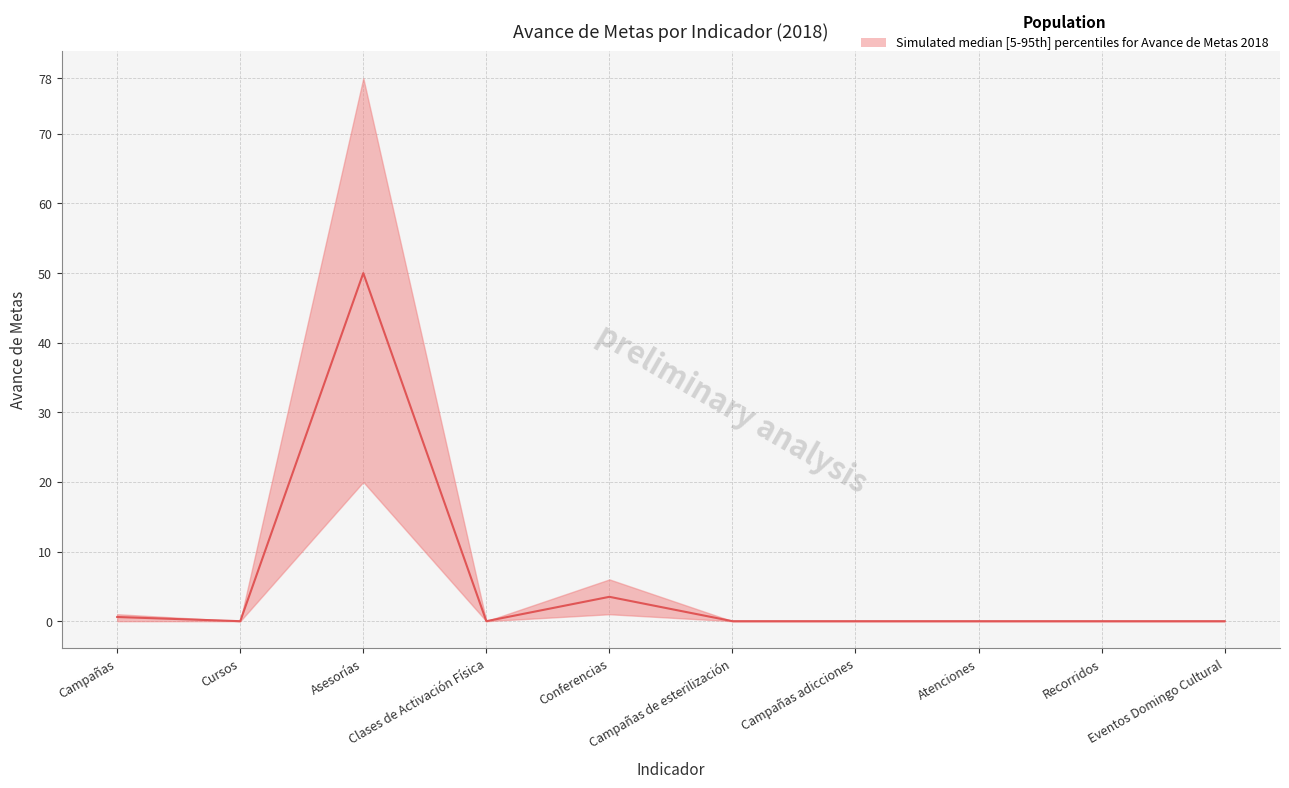

What is the difference between the maximum and minimum values in the Avance de metas (upper) series?

78.0